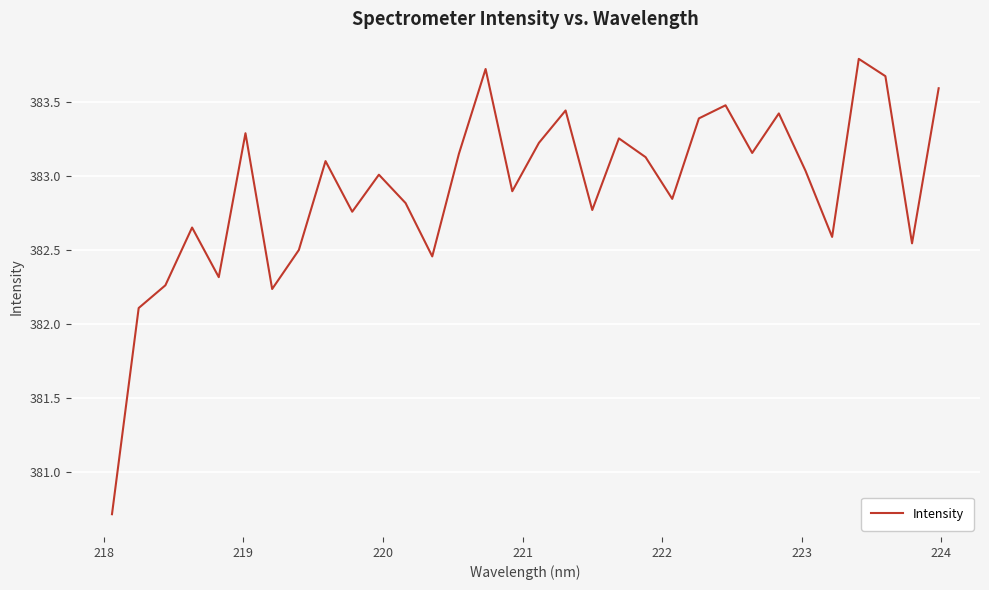

What is the minimum value shown in the chart?

380.7